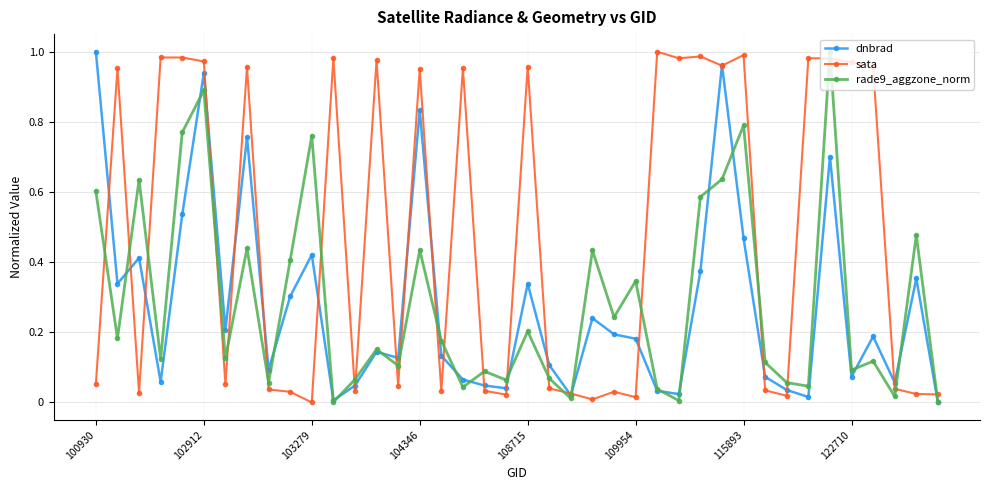

Does the chart have visible grid lines?

Yes